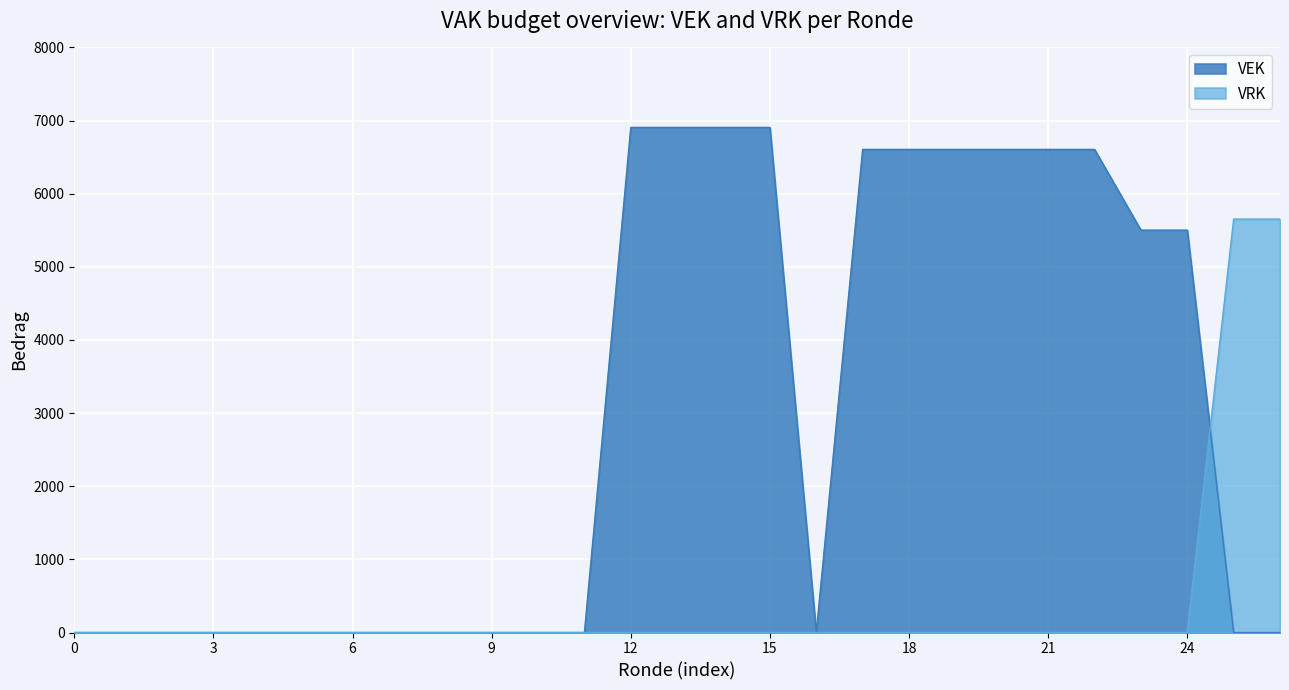

How many lines are shown in the chart?

2